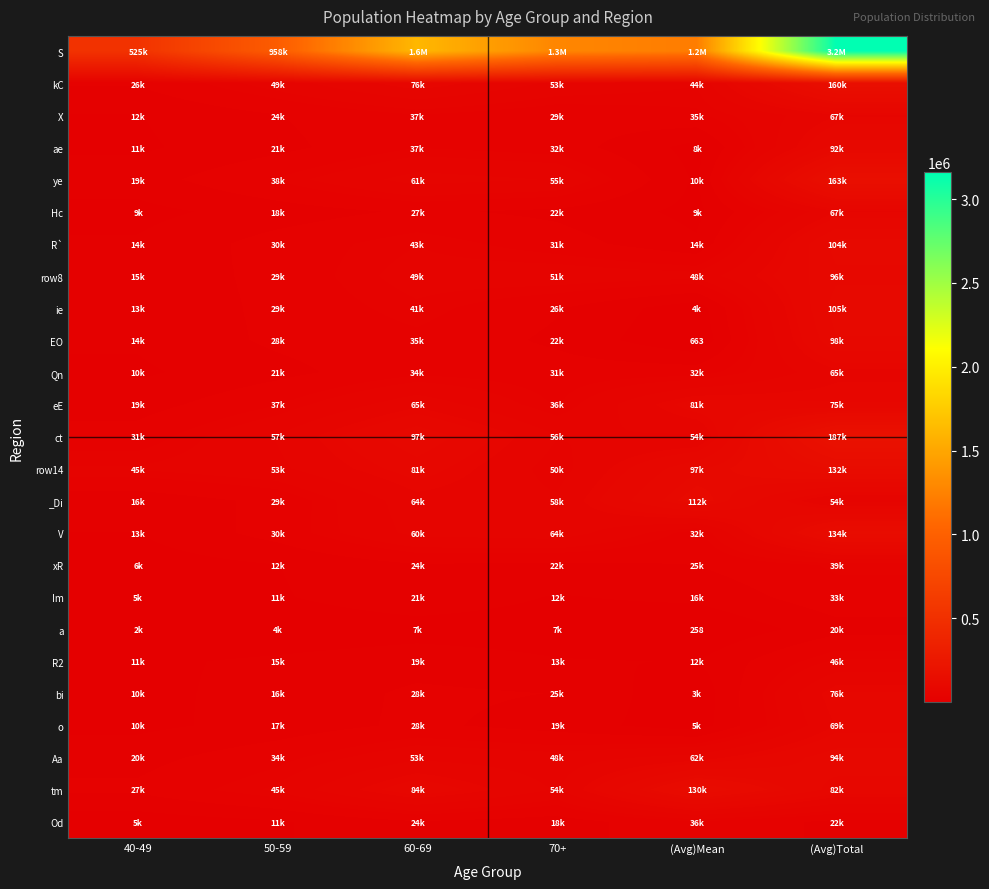

What is the minimum value shown in the chart?

258